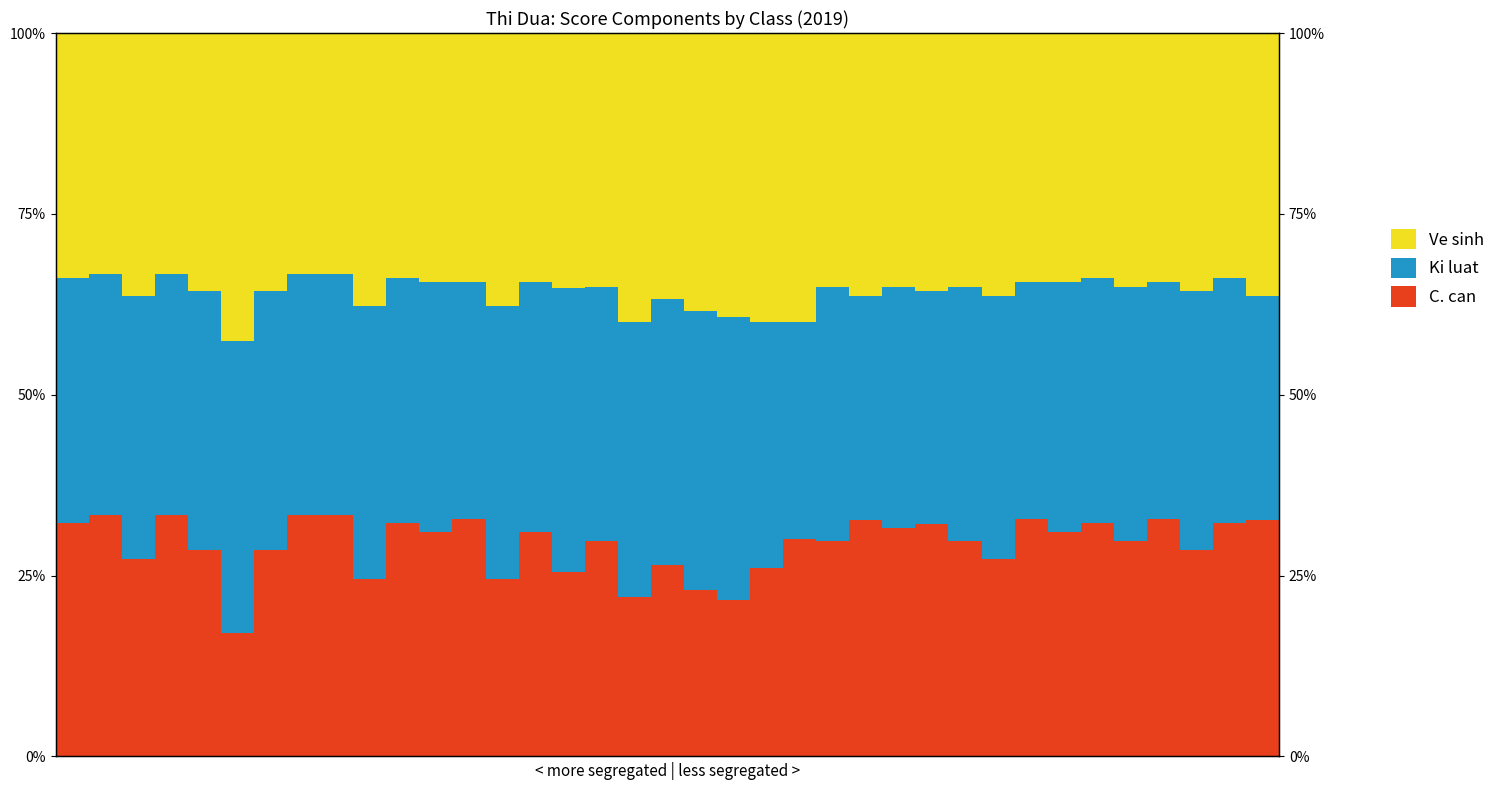

Which series has the largest range (max minus min)?

C. can